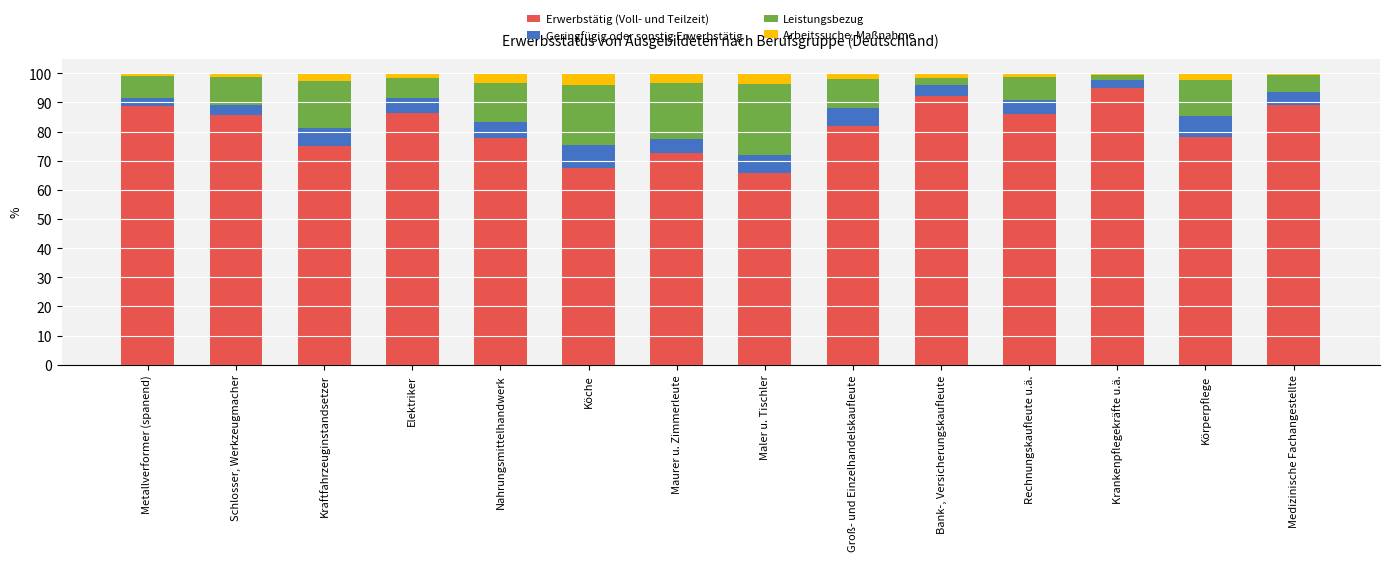

What is the highest value of the Erwerbstätig (Voll- und Teilzeit) series?

95.0